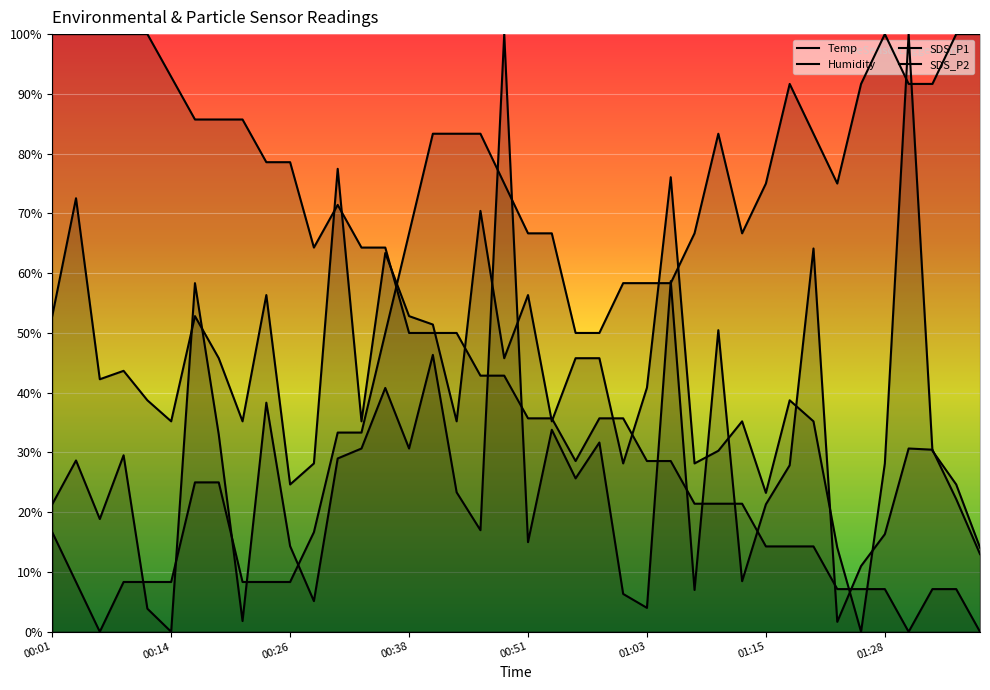

Reading left to right, list all the values displayed in this chart.

Temp: 100.0	100.0	100.0	100.0	100.0	92.9	85.7	85.7	85.7	78.6	78.6	64.3	71.4	64.3	64.3	50.0	50.0	50.0	42.9	42.9	35.7	35.7	28.6	35.7	35.7	28.6	28.6	21.4	21.4	21.4	14.3	14.3	14.3	7.1	7.1	7.1	0.0	7.1	7.1	0.0
Humidity: 16.7	8.3	0.0	8.3	8.3	8.3	25.0	25.0	8.3	8.3	8.3	16.7	33.3	33.3	50.0	66.7	83.3	83.3	83.3	75.0	66.7	66.7	50.0	50.0	58.3	58.3	58.3	66.7	83.3	66.7	75.0	91.7	83.3	75.0	91.7	100.0	91.7	91.7	100.0	100.0
SDS_P1: 21.3	28.7	18.9	29.5	3.9	0.0	58.3	33.0	1.8	38.3	14.3	5.1	29.0	30.7	40.8	30.7	46.3	23.3	17.0	100.0	15.0	33.8	25.7	31.7	6.3	4.0	58.7	7.0	50.5	8.5	21.3	27.9	64.1	1.7	11.0	16.3	30.7	30.5	22.2	13.0
SDS_P2: 52.8	72.5	42.3	43.7	38.7	35.2	52.8	45.8	35.2	56.3	24.6	28.2	77.5	35.2	63.4	52.8	51.4	35.2	70.4	45.8	56.3	35.2	45.8	45.8	28.2	40.8	76.1	28.2	30.3	35.2	23.2	38.7	35.2	14.1	0.0	28.2	100.0	30.3	24.6	14.1